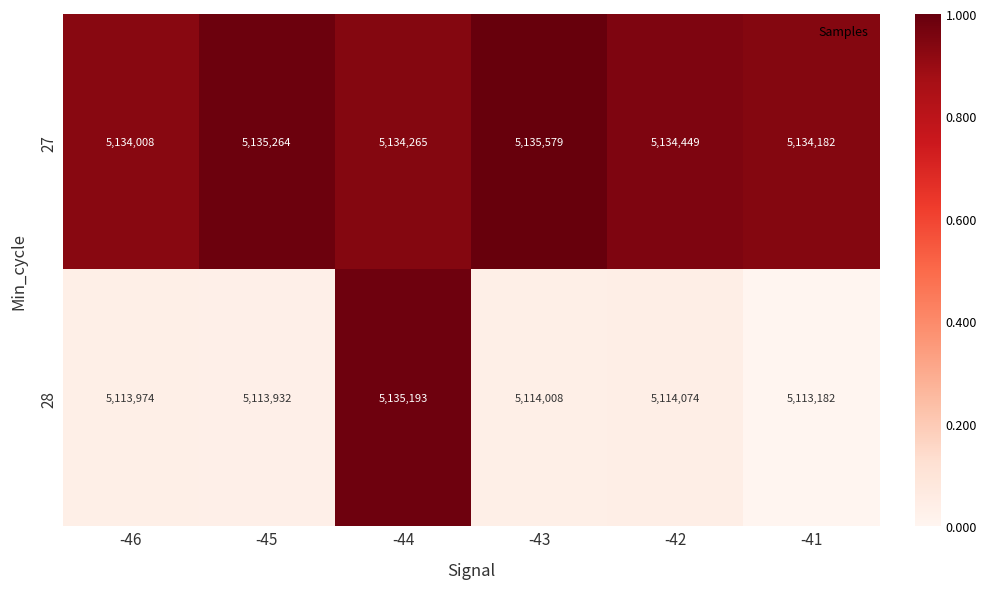

Reading right to left, extract all data points from this chart.

27: 5134182	5134449	5135579	5134265	5135264	5134008
28: 5113182	5114074	5114008	5135193	5113932	5113974